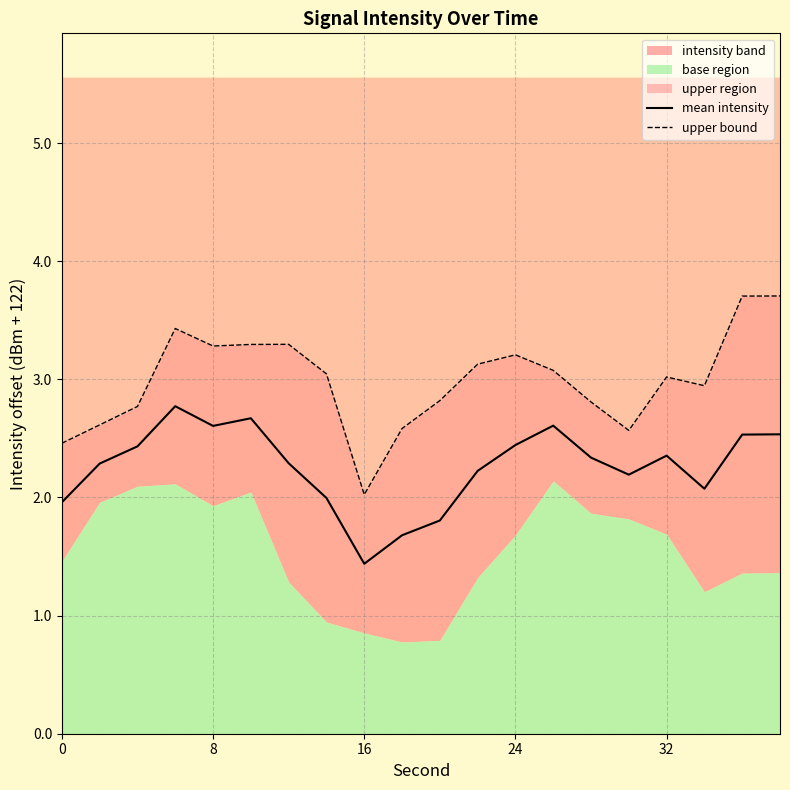

What is the value of the upper bound point at the 2nd from the left?

2.6